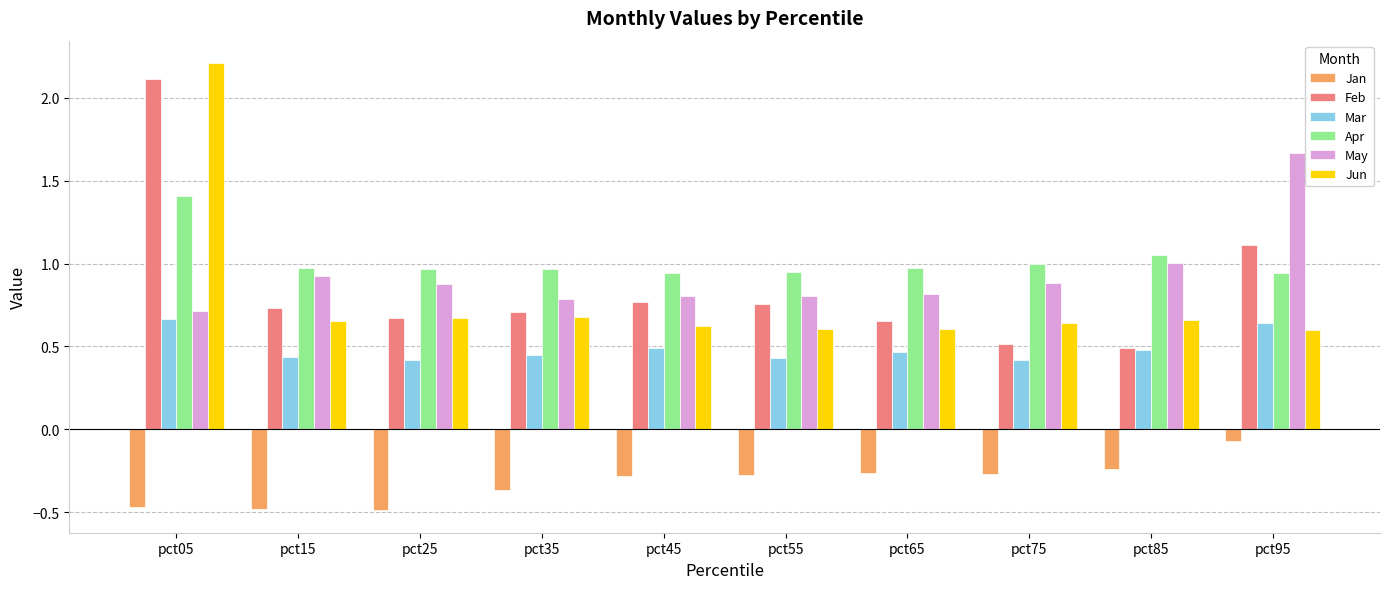

What is the difference between the maximum and second lowest values in the Jun series?

1.6